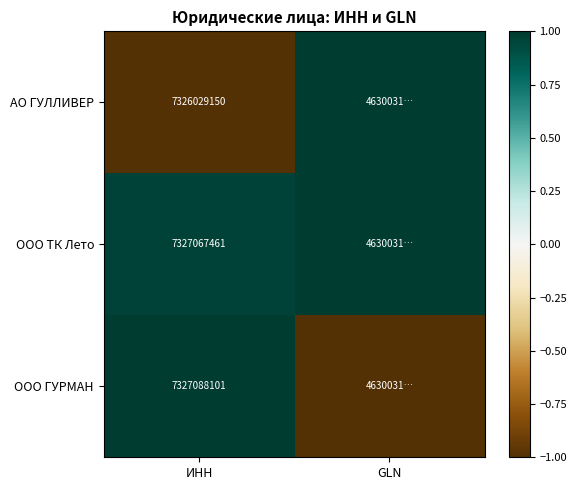

Between ИНН and GLN, which is larger?

GLN